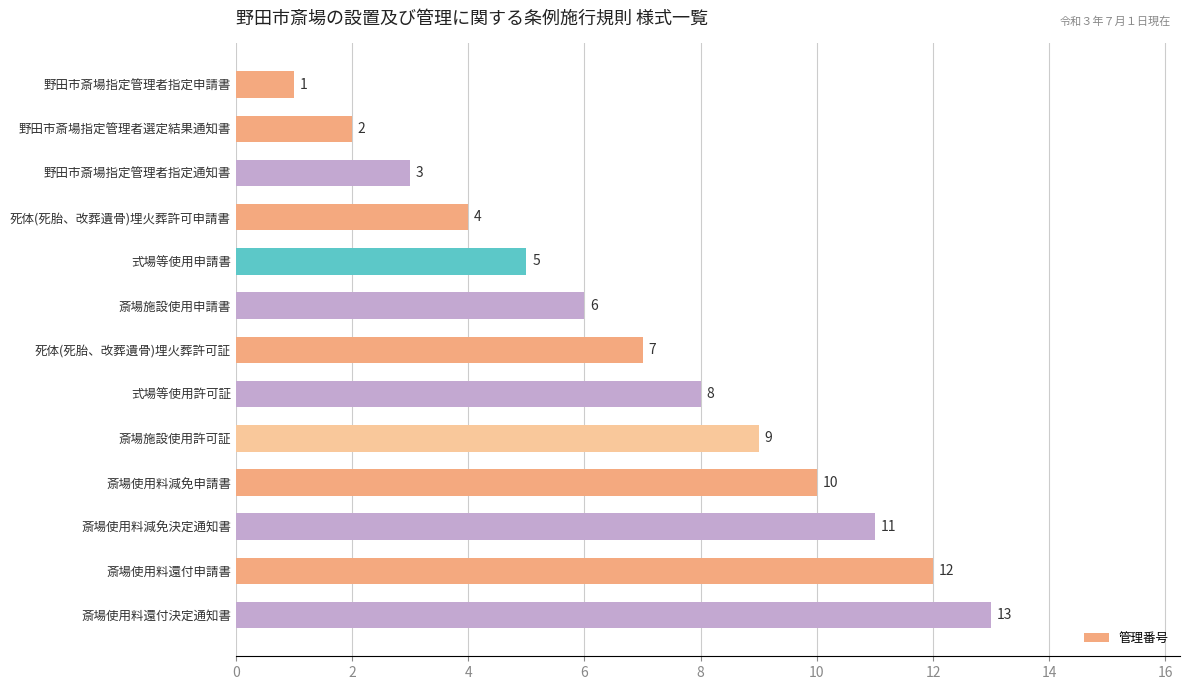

List the labels in order of value, largest first.

斎場使用料還付決定通知書, 斎場使用料還付申請書, 斎場使用料減免決定通知書, 斎場使用料減免申請書, 斎場施設使用許可証, 式場等使用許可証, 死体(死胎、改葬遺骨)埋火葬許可証, 斎場施設使用申請書, 式場等使用申請書, 死体(死胎、改葬遺骨)埋火葬許可申請書, 野田市斎場指定管理者指定通知書, 野田市斎場指定管理者選定結果通知書, 野田市斎場指定管理者指定申請書